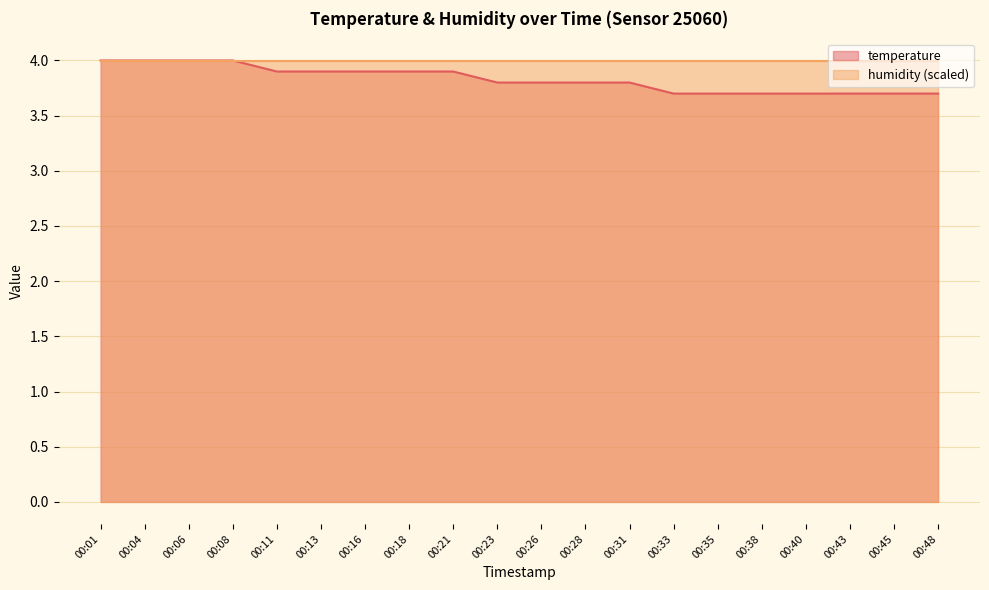

What is the value of the 9th point from the left?

3.9